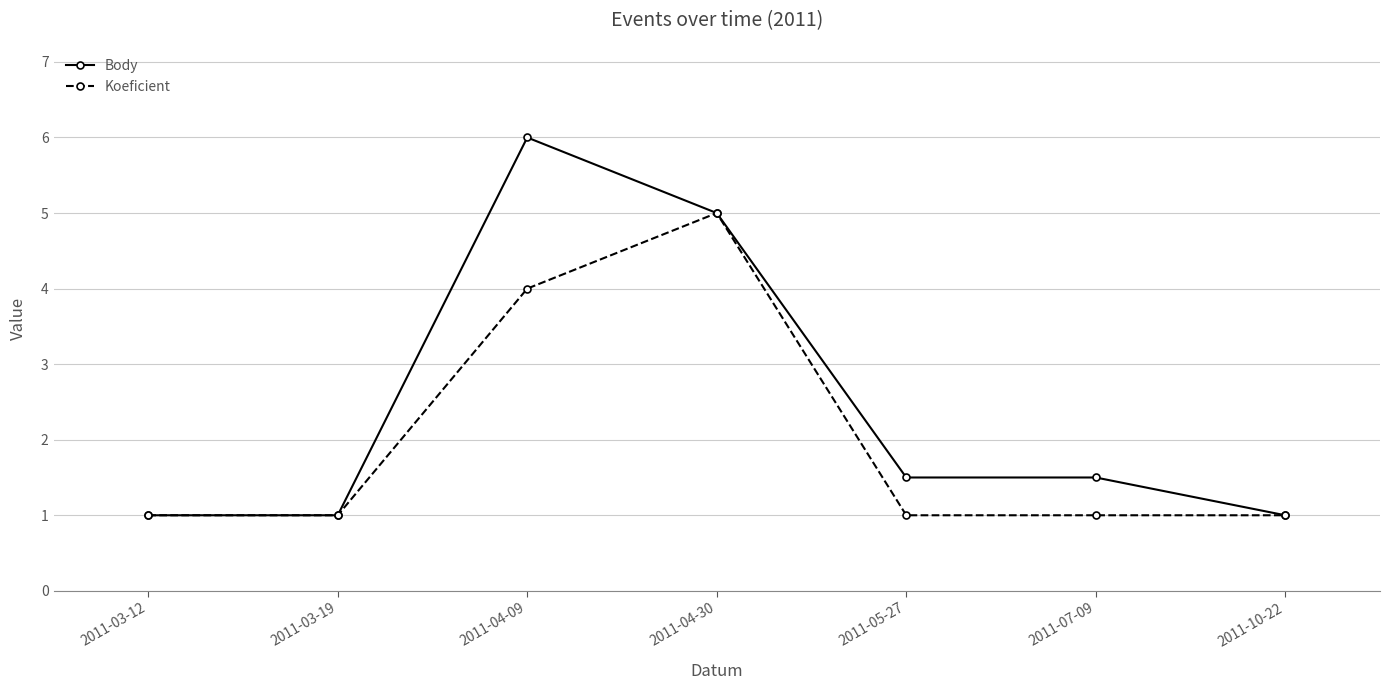

Which category has the highest value in the Koeficient series?

2011-04-30